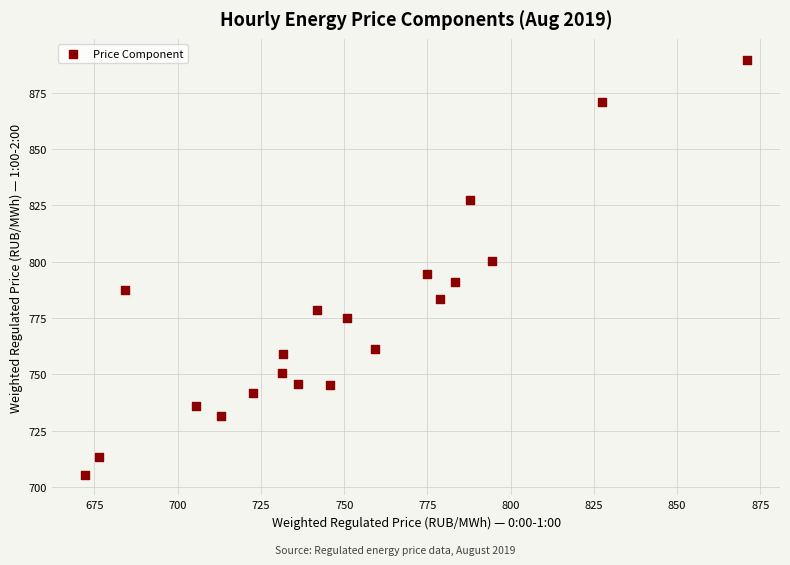

What is the range of Y values (max minus min)?

184.2